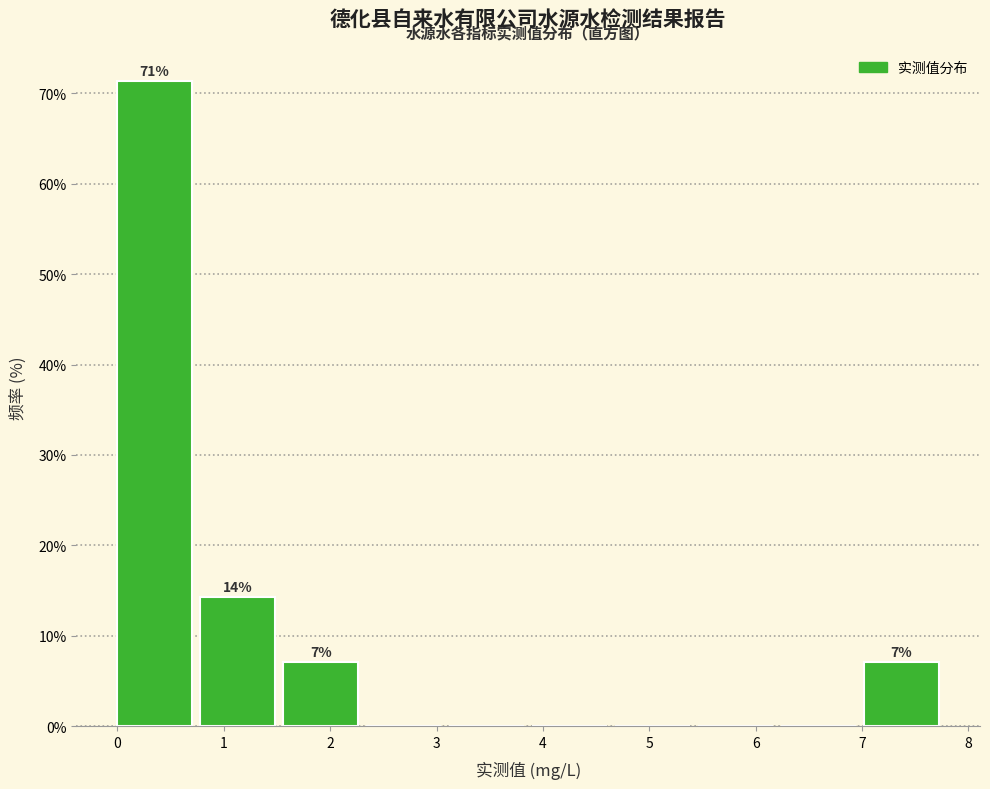

Which range on the x-axis has the tallest bar?

0.0 to 0.8